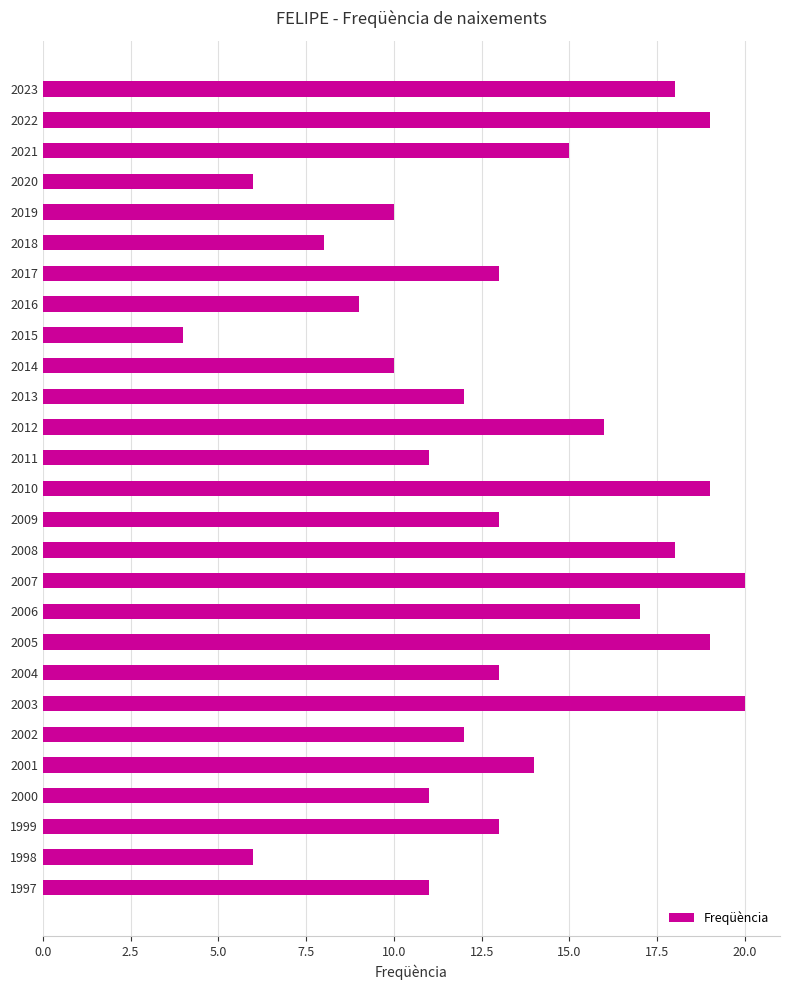

The chart shows a value of 16 at 2012. True or false?

True